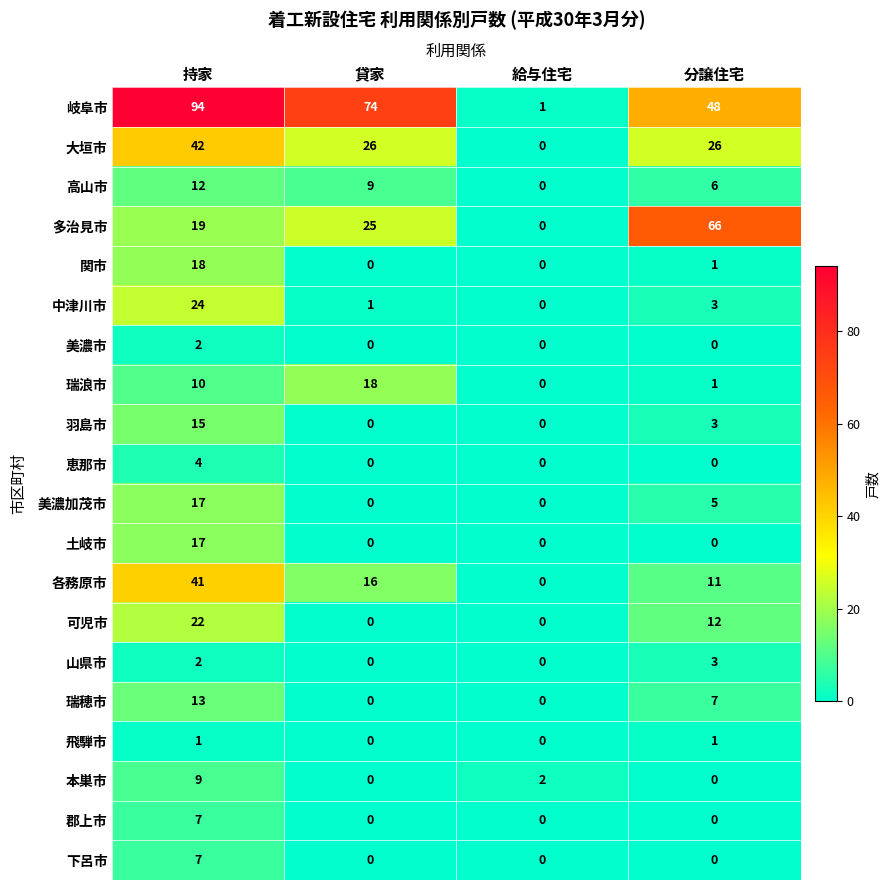

Which series has the largest total across all categories?

岐阜市